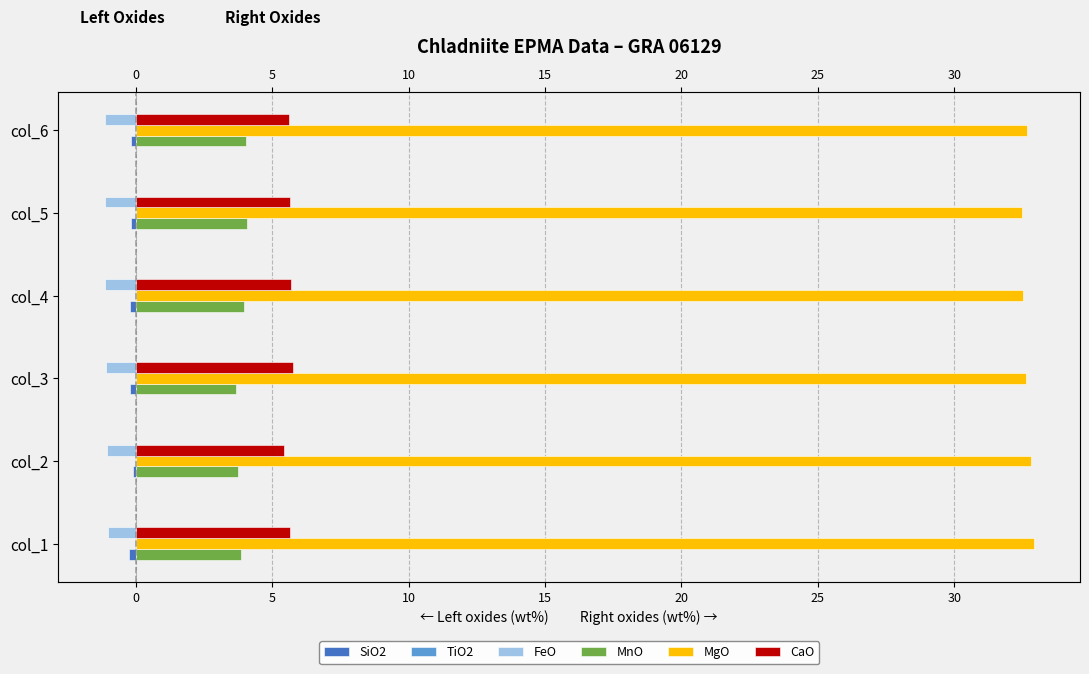

What is the minimum value shown in the chart?

-1.2